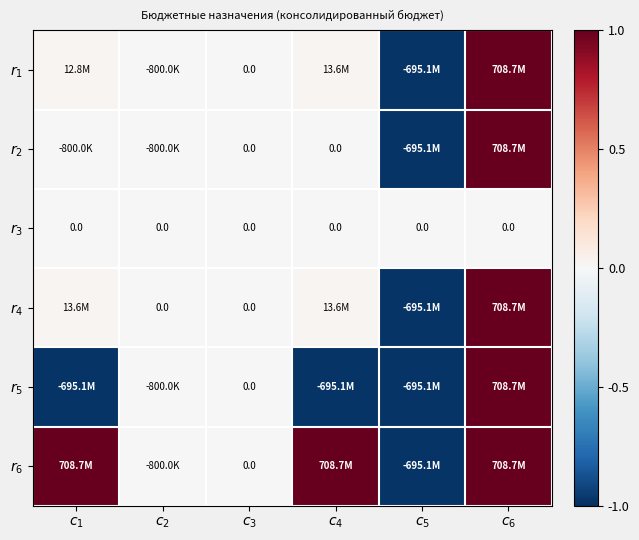

List the series in order of their peak value, lowest first.

$r_{3}$, $r_{1}$, $r_{2}$, $r_{4}$, $r_{5}$, $r_{6}$